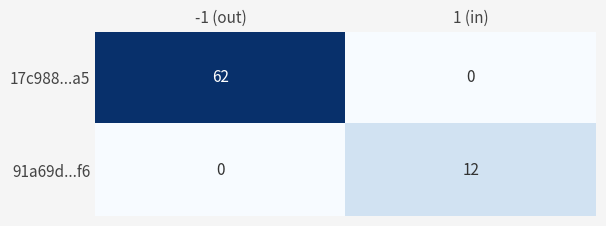

What is the greatest value displayed?

62